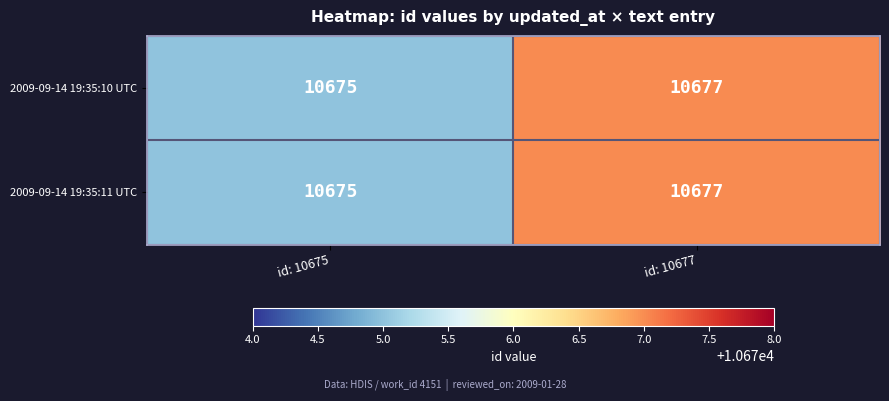

What is the sum of the 2009-09-14 19:35:10 UTC values at id: 10675 and id: 10677?

21352